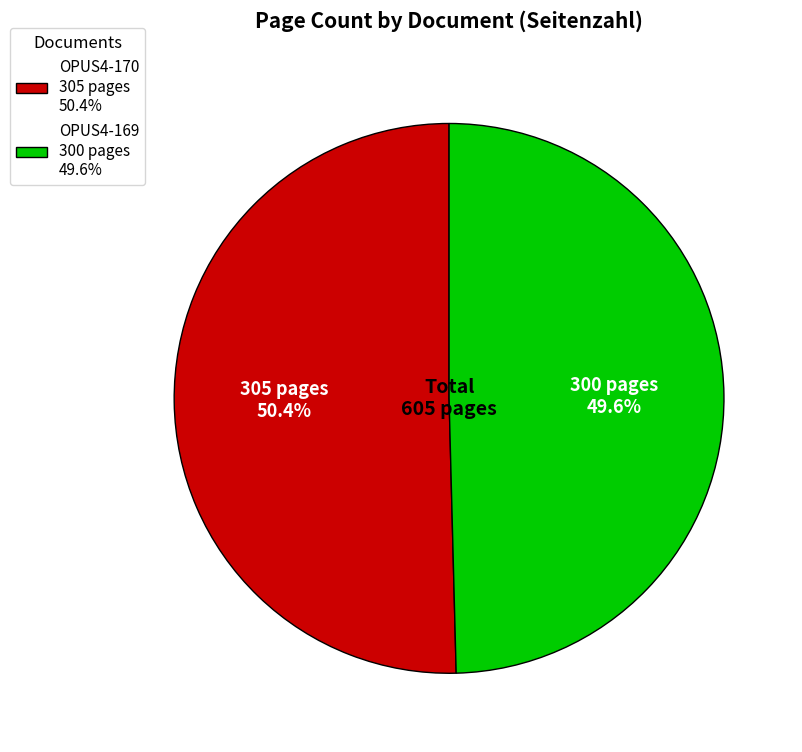

To the nearest percent, what is the combined percentage of OPUS4-170 and OPUS4-169?

100%